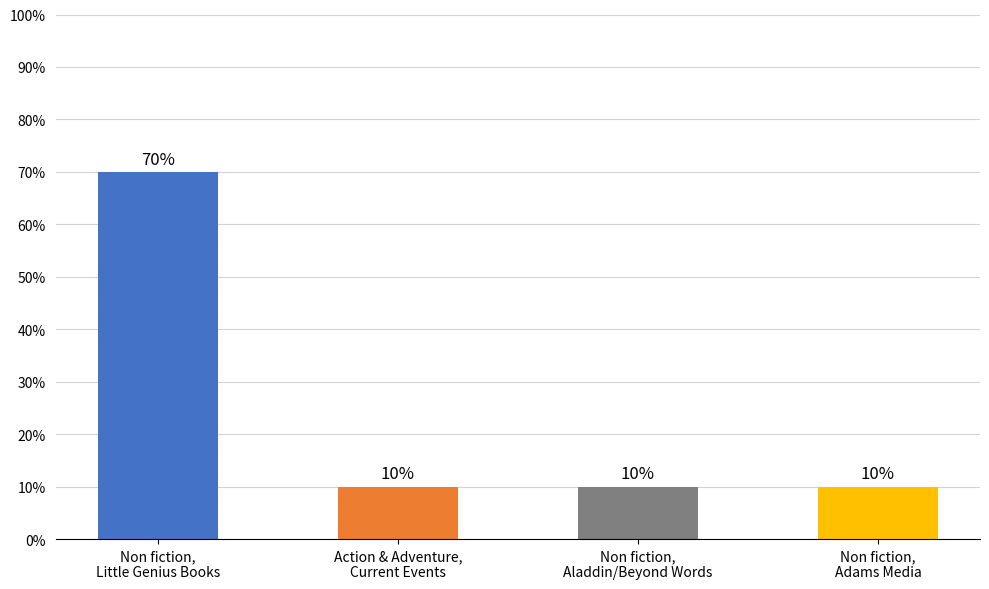

What is the change in value from Non fiction,
Little Genius Books to Action & Adventure,
Current Events?

-60